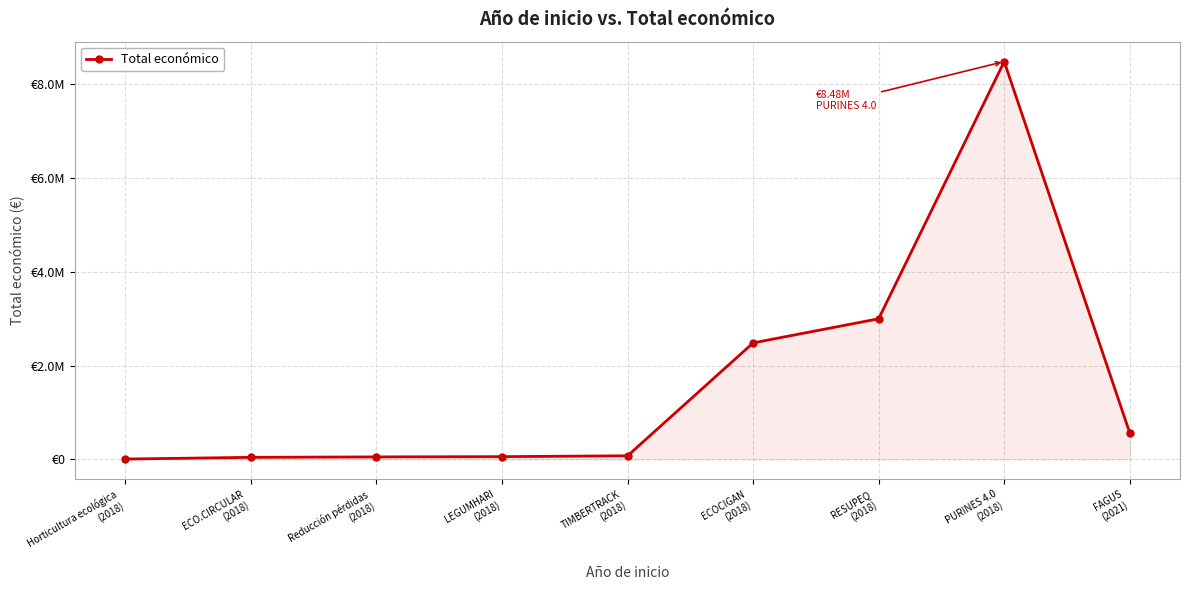

Is this an area chart (filled region under the line)?

Yes